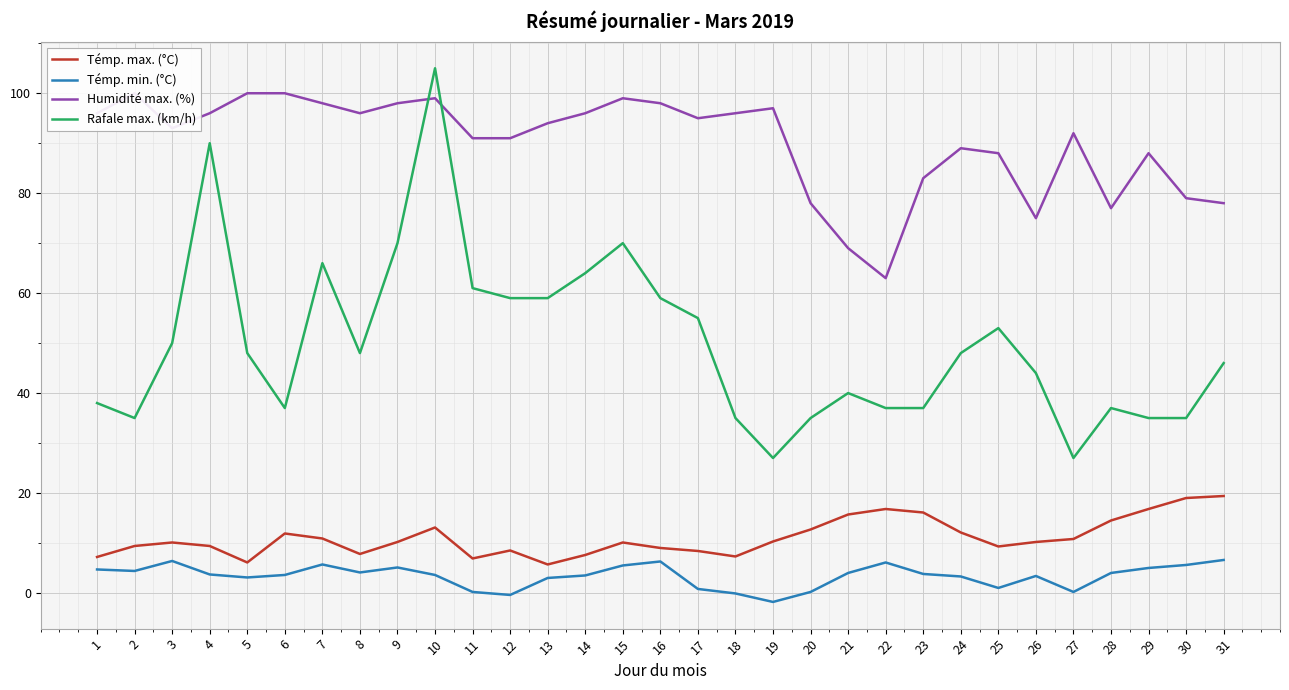

What value does the Humidité max. (%) series have at 30?

79.0